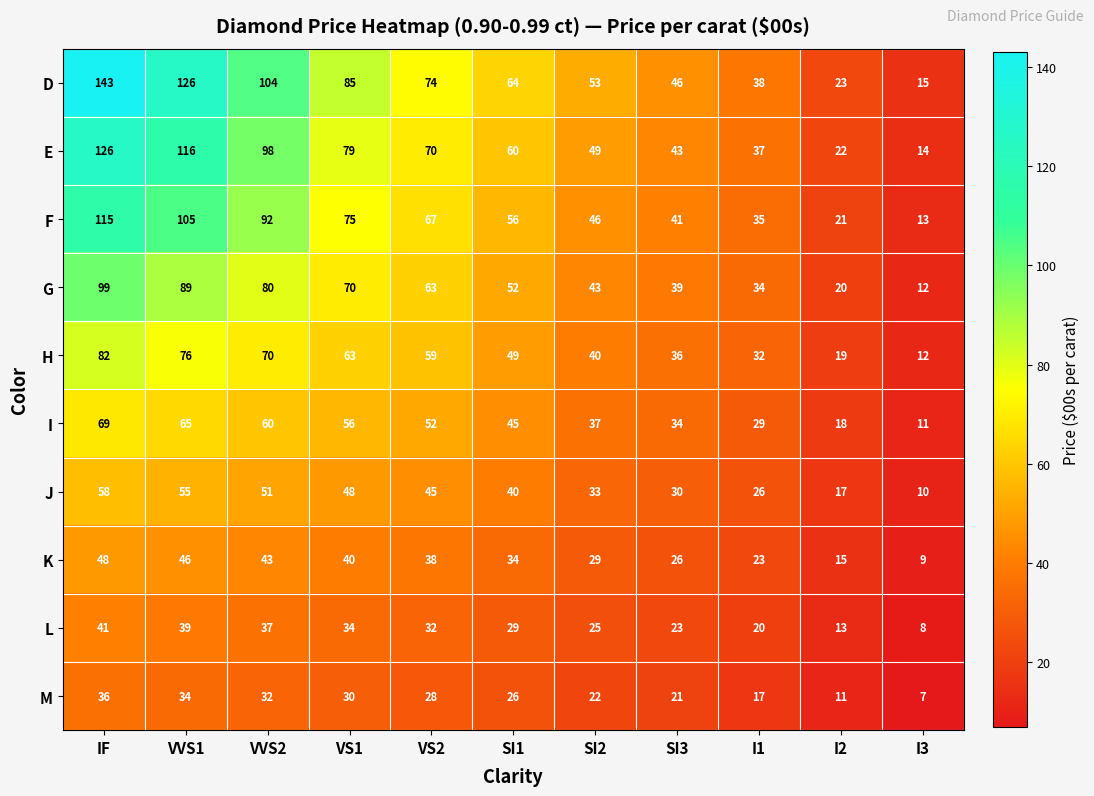

The value of I at SI2 is 37. True or false?

True